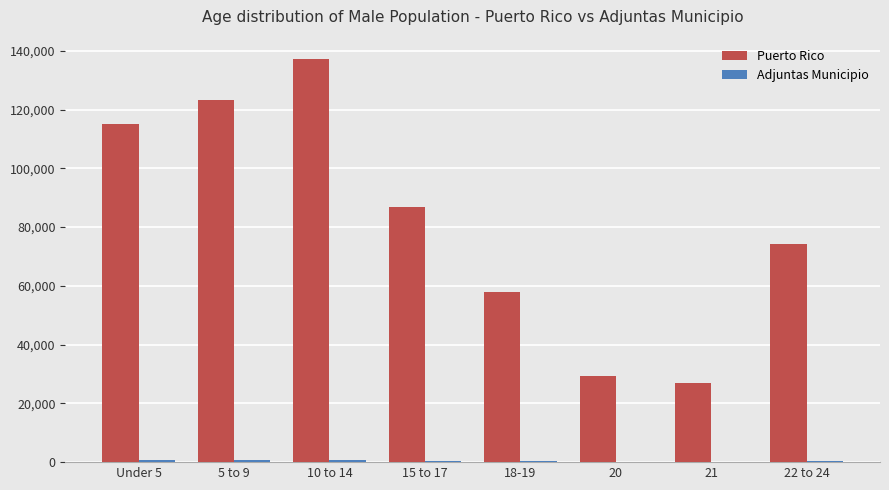

At which category is the sum across all series the highest?

10 to 14